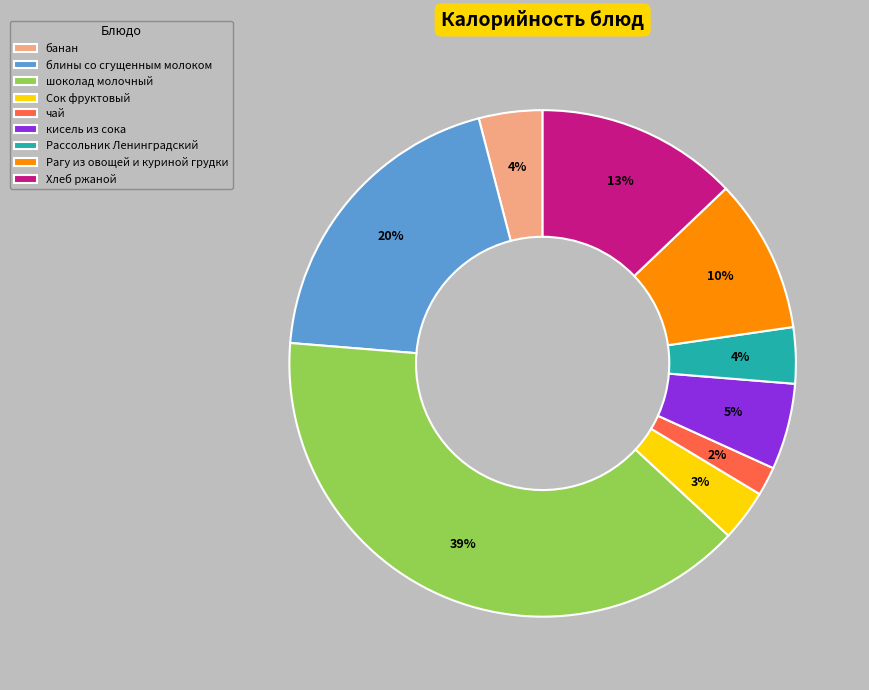

Do блины со сгущенным молоком and кисель из сока together represent more than half of the pie?

No